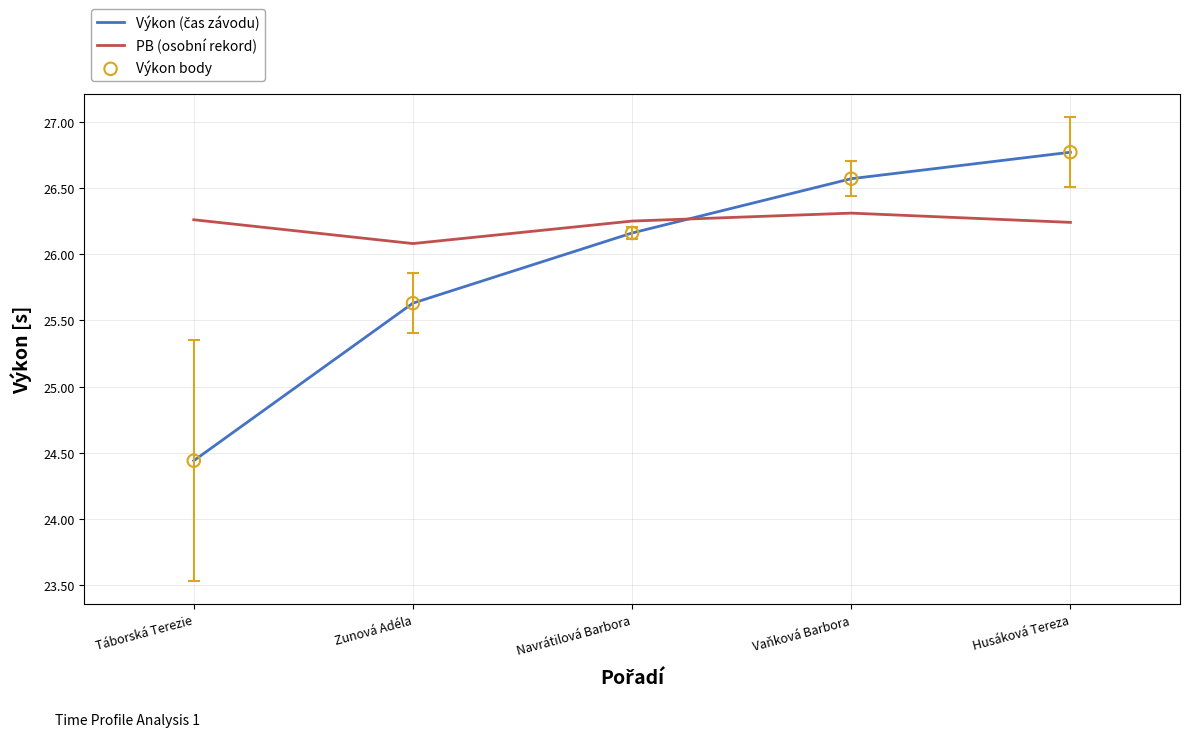

Which category has the highest value across all series?

Husáková Tereza